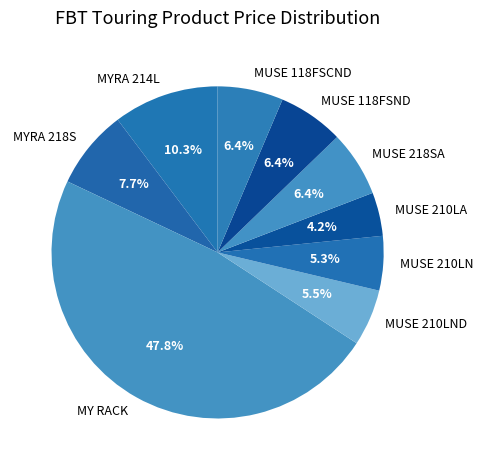

Is there any slice that represents more than half of the pie?

No